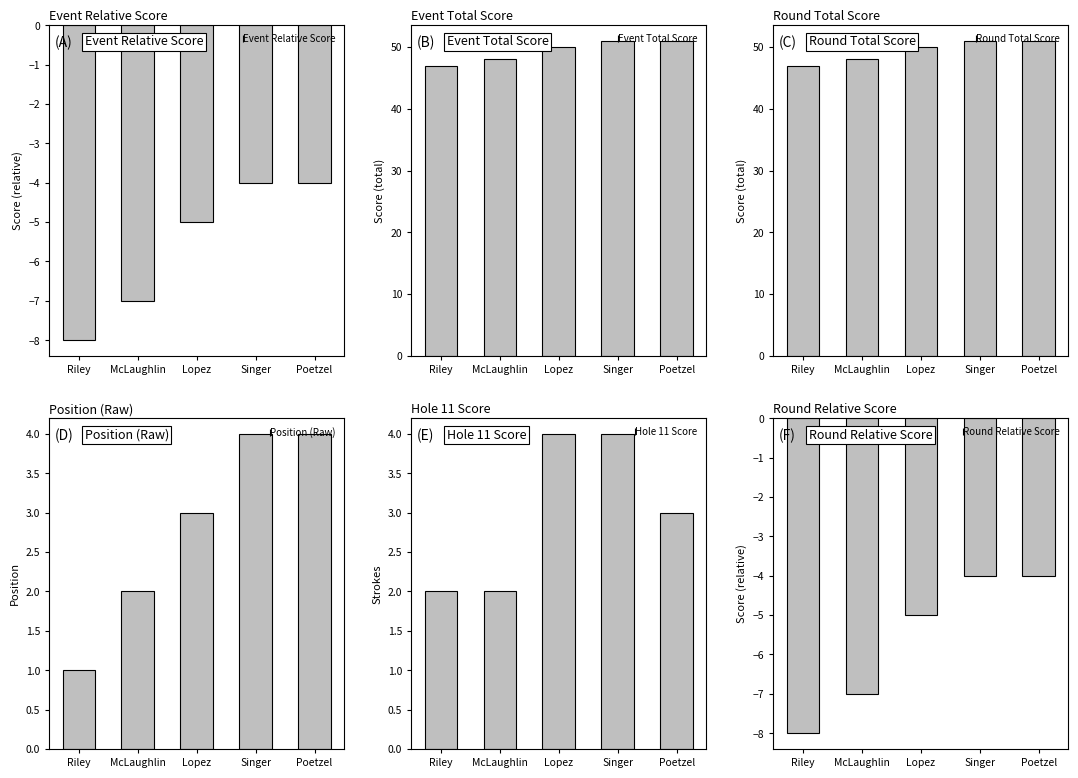

True or false: Event Relative Score has a value of -7 at Poetzel.

False